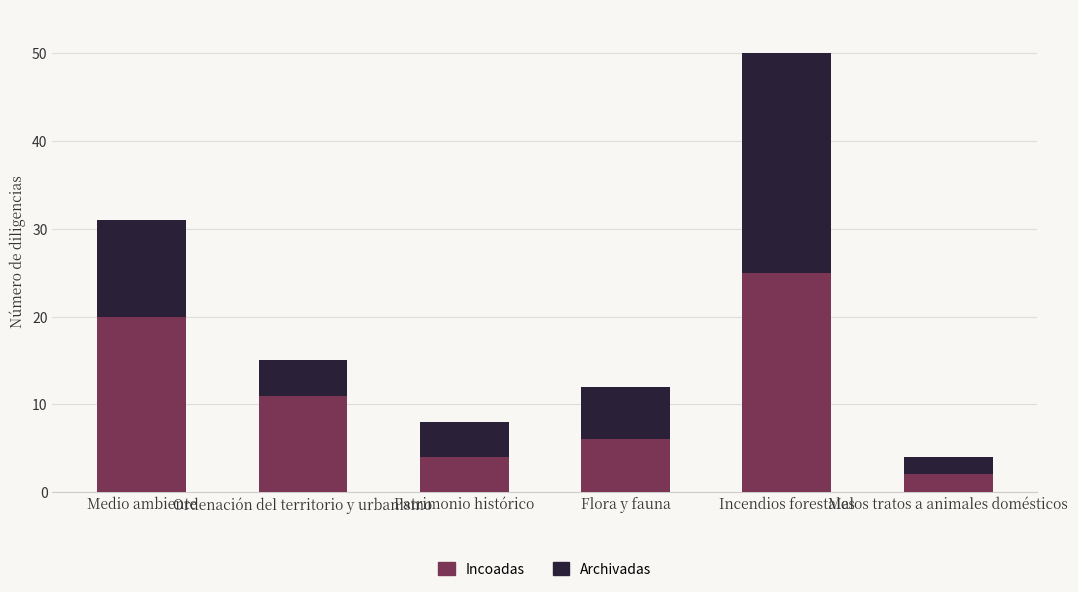

Which category has the lowest value in the Incoadas series?

Malos tratos a animales domésticos